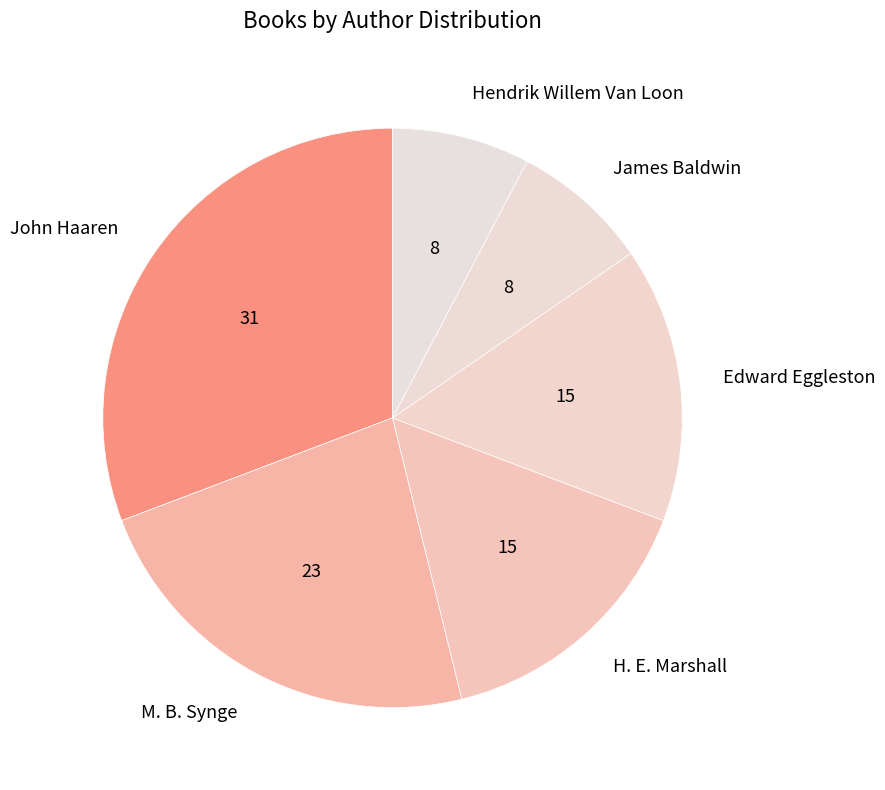

Do Hendrik Willem Van Loon and Edward Eggleston together represent more than half of the pie?

No